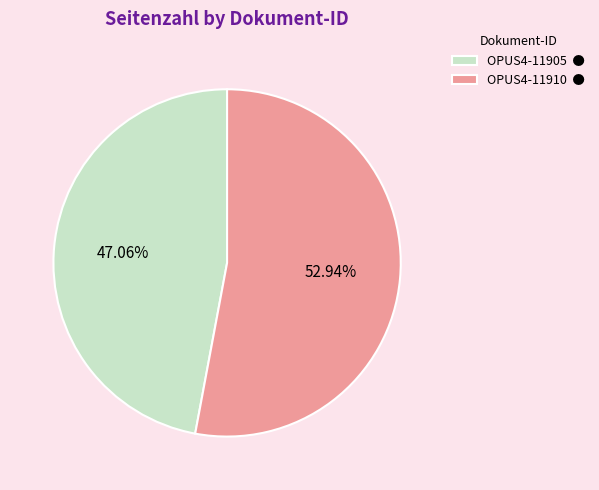

How many segments does this pie chart have?

2